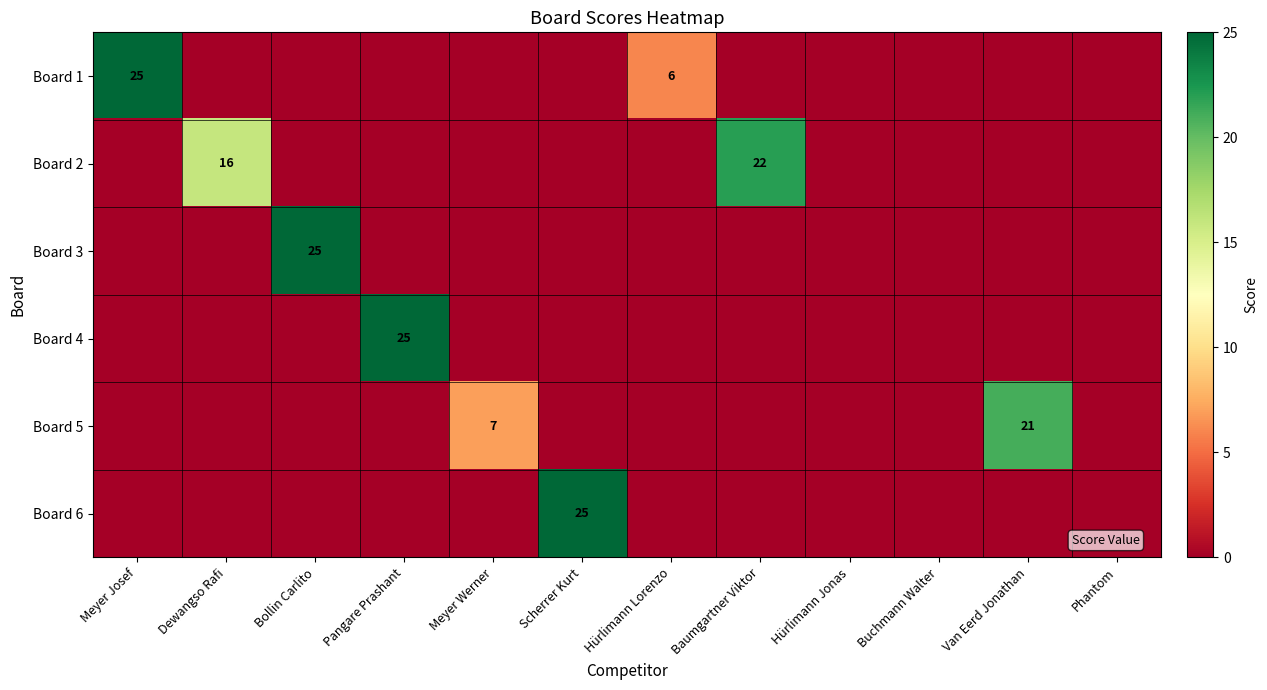

Is the value of Board 1 at Hürlimann Lorenzo greater than the value of Board 5 at Meyer Werner?

No